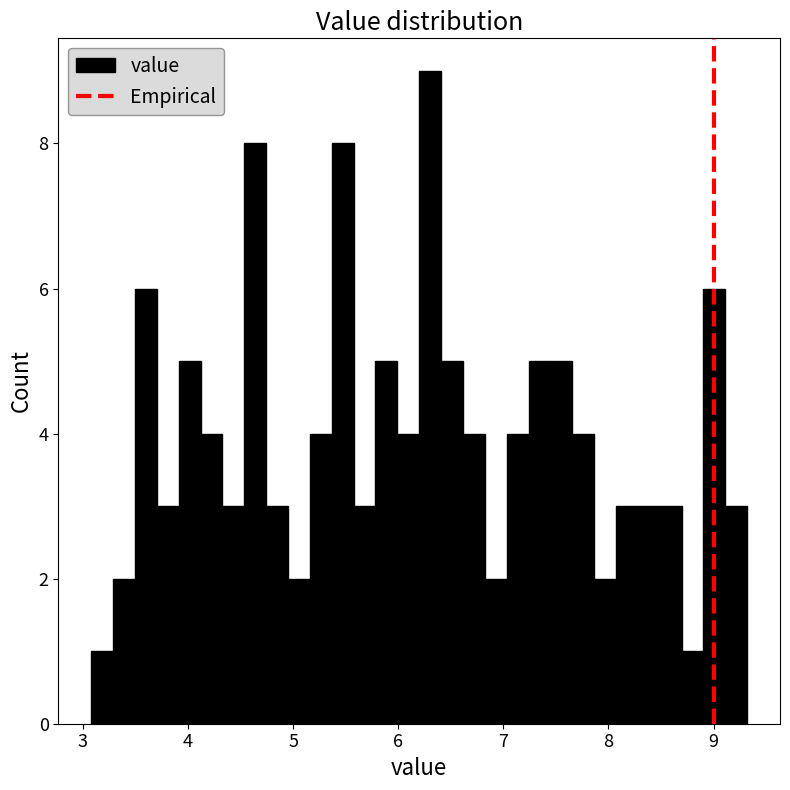

Read against the x-axis, roughly where is the centre of the tallest bar?

6.3